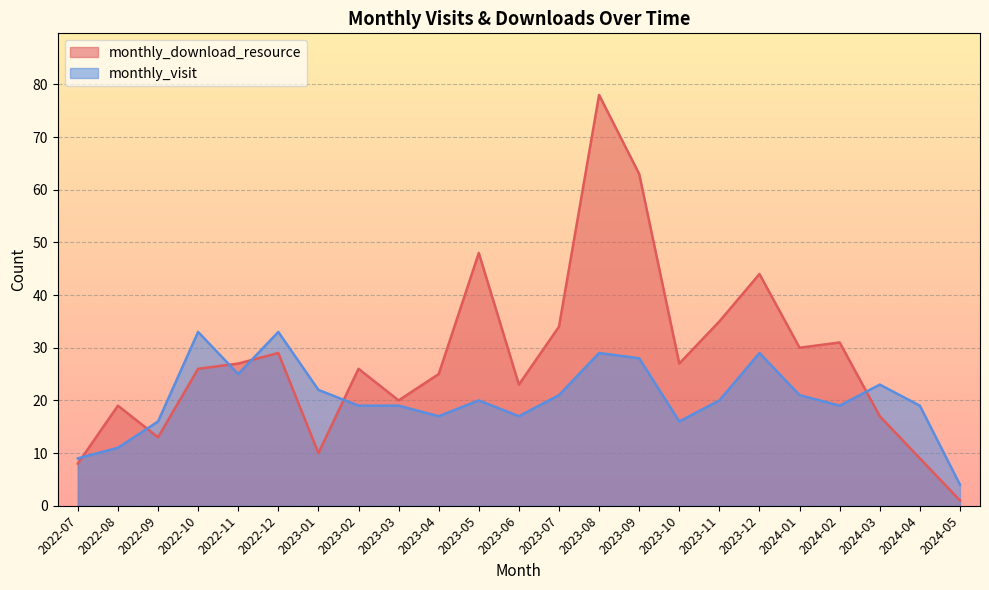

Reading right to left, transcribe all the data shown in this chart.

monthly_visit: 2024-05=4	2024-04=19	2024-03=23	2024-02=19	2024-01=21	2023-12=29	2023-11=20	2023-10=16	2023-09=28	2023-08=29	2023-07=21	2023-06=17	2023-05=20	2023-04=17	2023-03=19	2023-02=19	2023-01=22	2022-12=33	2022-11=25	2022-10=33	2022-09=16	2022-08=11	2022-07=9
monthly_download_resource: 2024-05=1	2024-04=9	2024-03=17	2024-02=31	2024-01=30	2023-12=44	2023-11=35	2023-10=27	2023-09=63	2023-08=78	2023-07=34	2023-06=23	2023-05=48	2023-04=25	2023-03=20	2023-02=26	2023-01=10	2022-12=29	2022-11=27	2022-10=26	2022-09=13	2022-08=19	2022-07=8